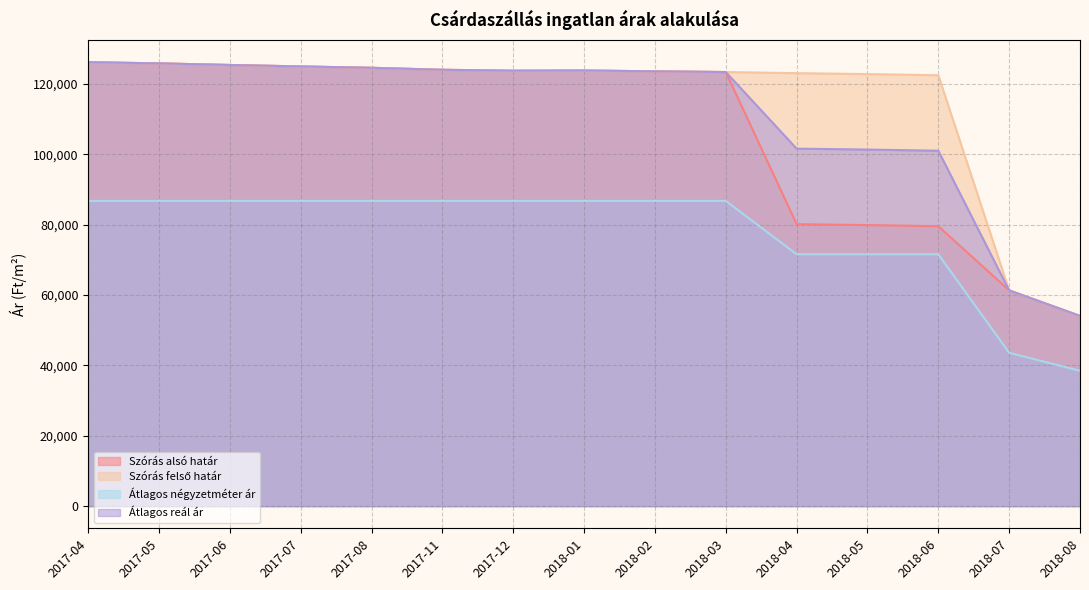

What is the value of the Szórás felső határ point at the 7th from the left?

123787